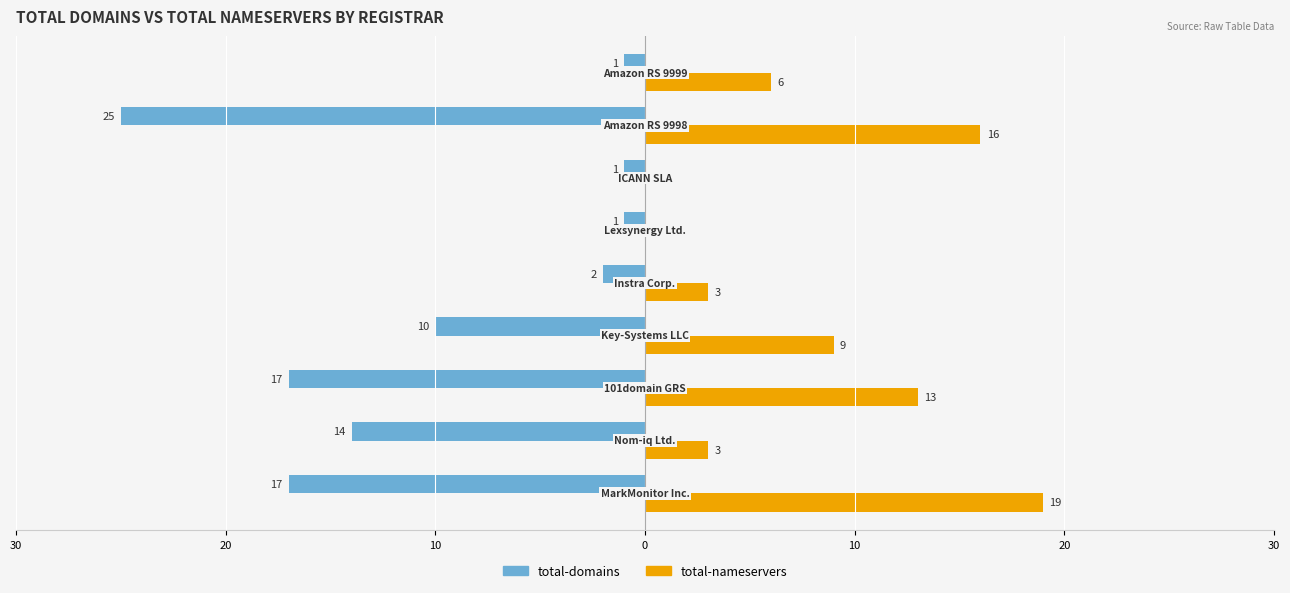

What are all the series names shown in the legend?

total-domains, total-nameservers